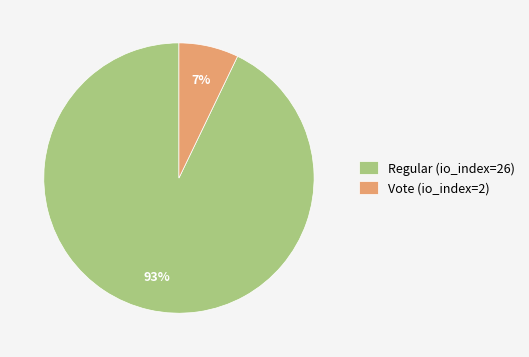

What is the ratio of the value at Vote (io_index=2) to the value at Regular (io_index=26)?

0.1